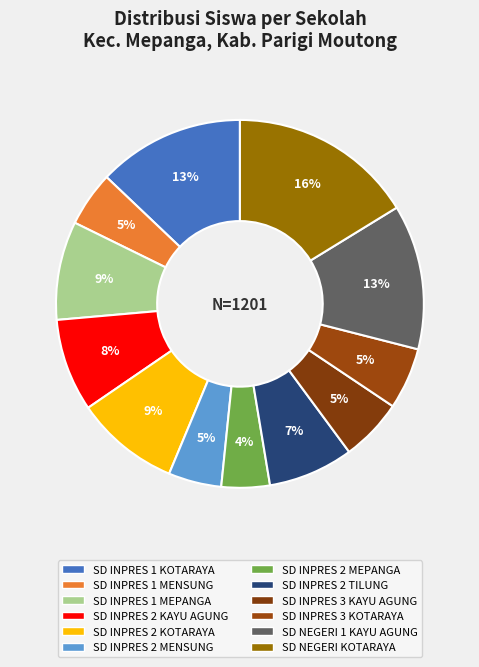

Count the number of slices in the pie.

12